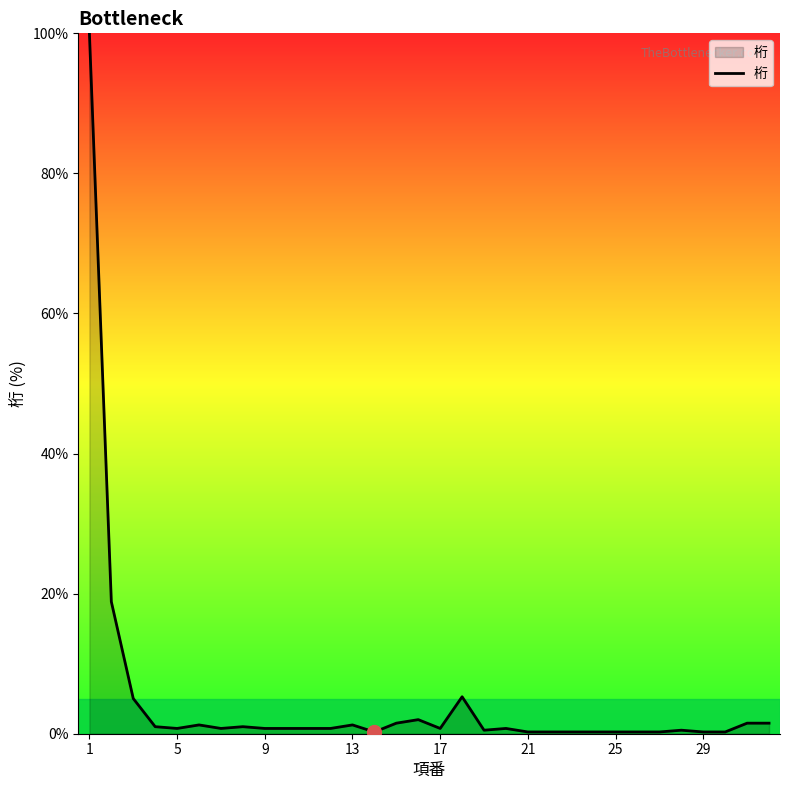

What is the smallest value displayed?

0.3